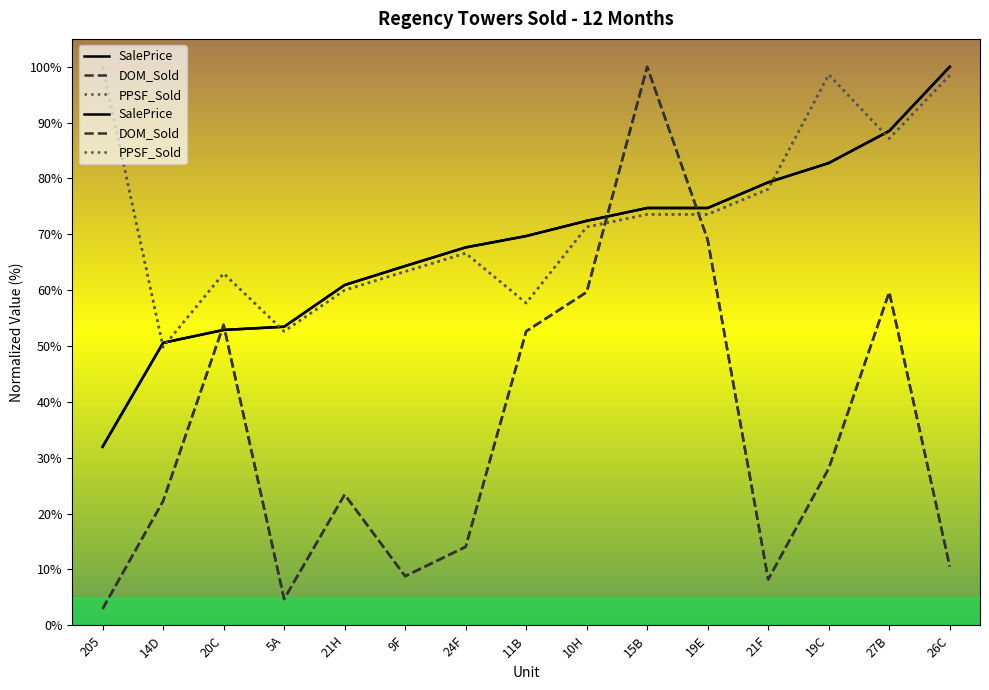

What is the maximum value shown in the chart?

100.0